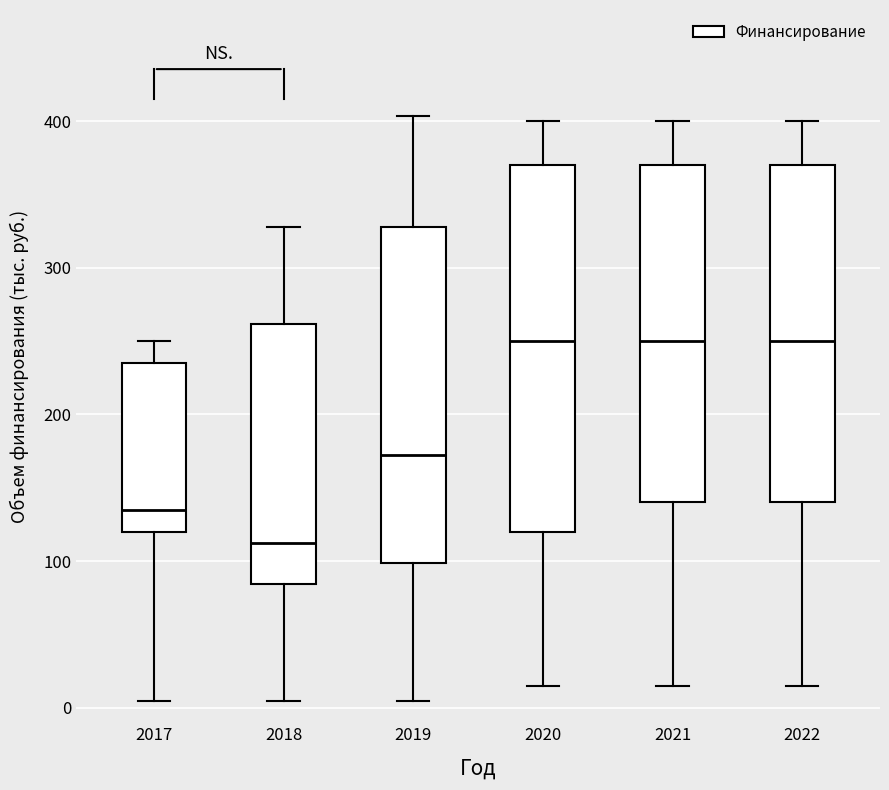

Which box is the tallest, from its lower edge to its upper edge?

2020